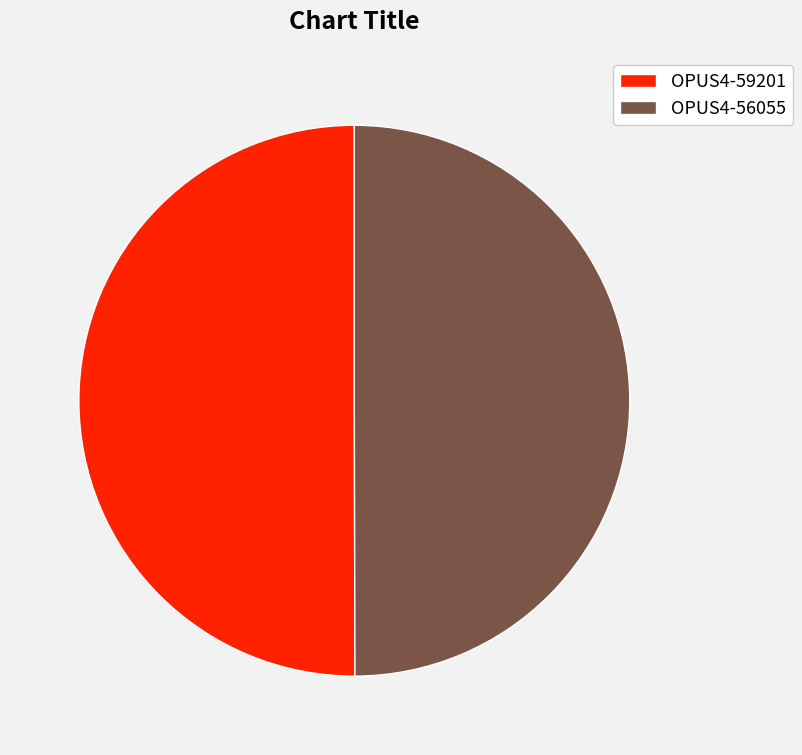

True or false: OPUS4-59201 accounts for 50% of the total.

True